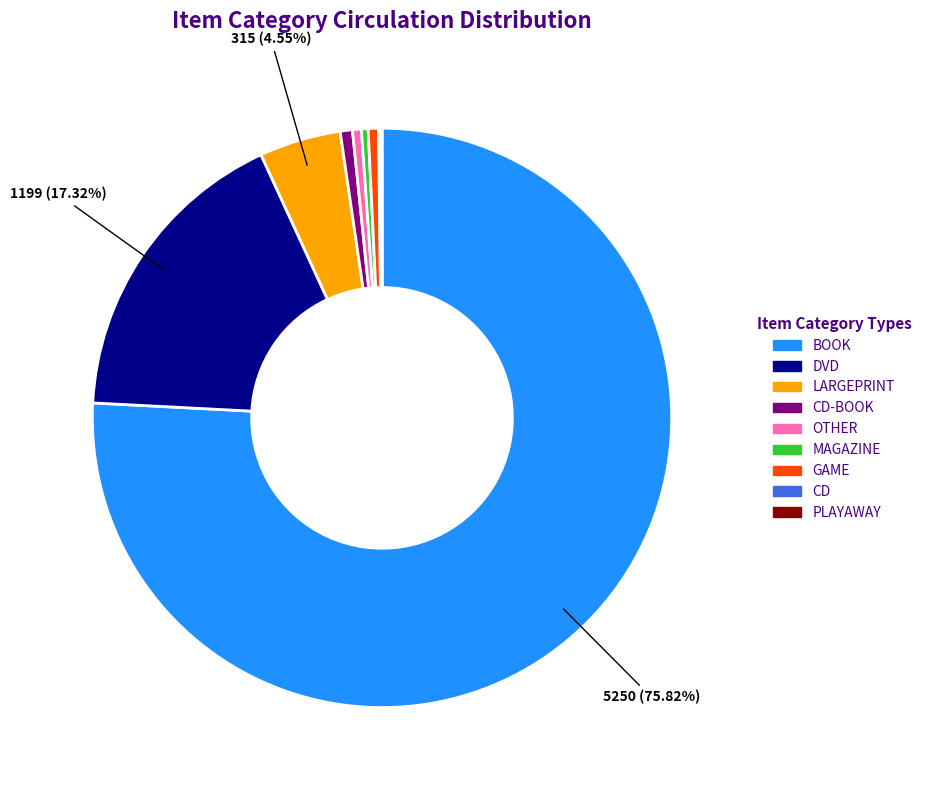

Does any single category account for the majority?

Yes